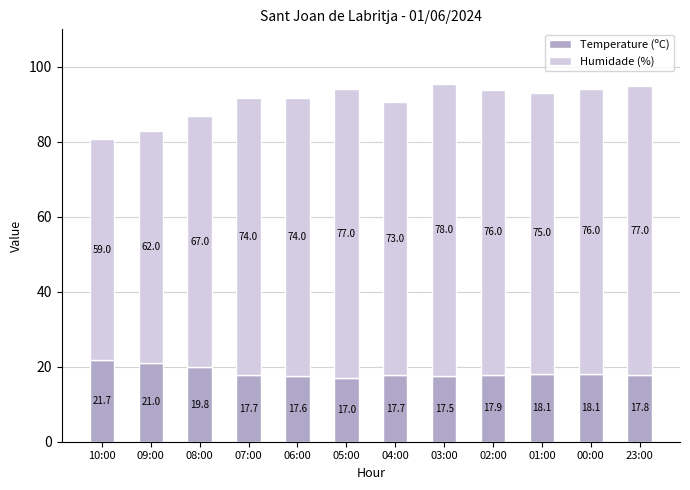

What is the difference between the Temperature (ºC) values at 04:00 and 00:00?

0.4